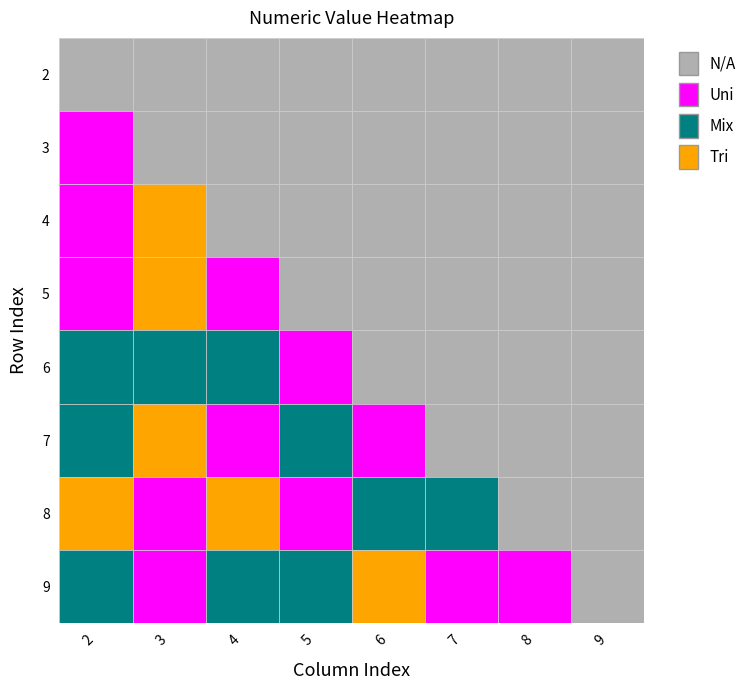

At which category is the sum across all series the highest?

5